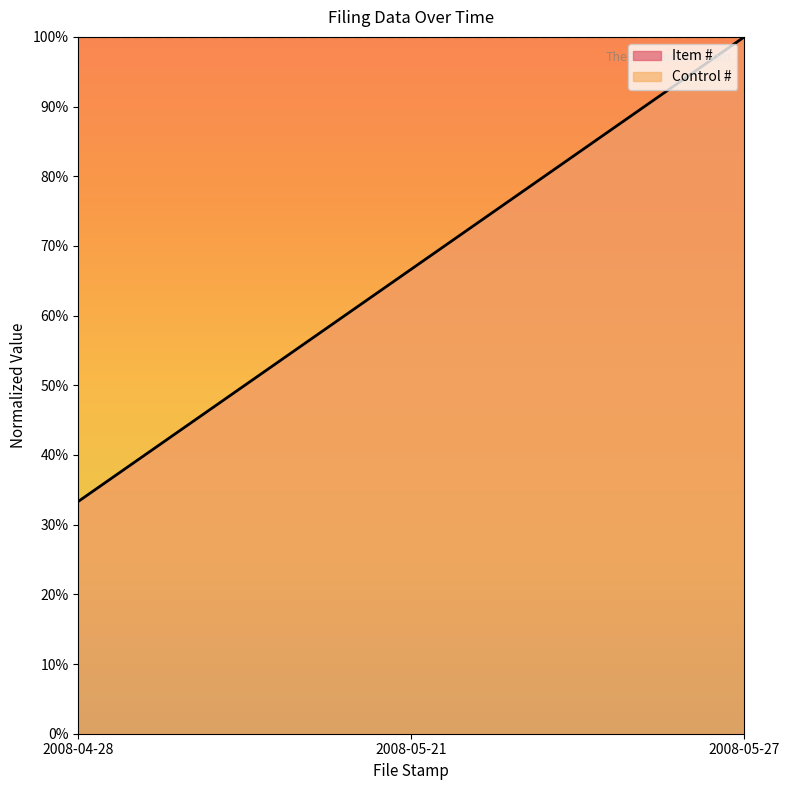

What is the difference between the maximum and minimum values?

0.7